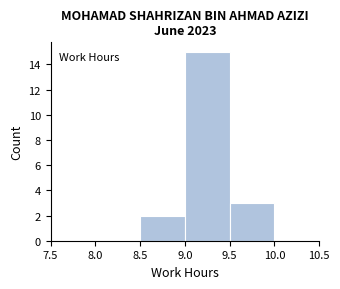

Over which range of the x-axis is the bar tallest?

9.0 to 9.5